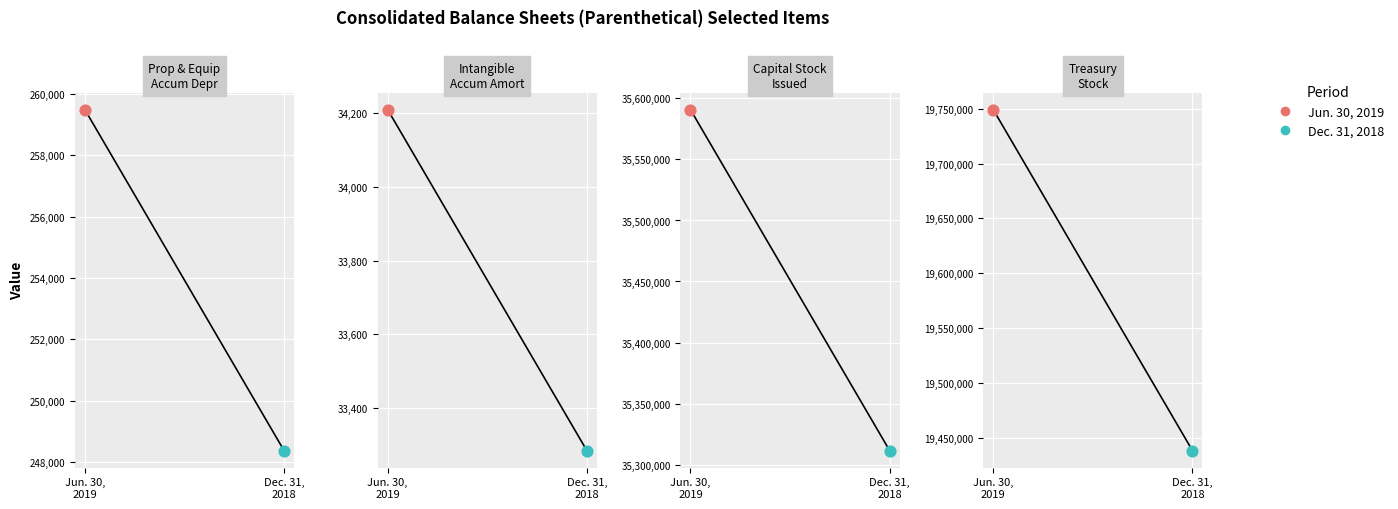

What is the total value across all series at Treasury stock?

39187524